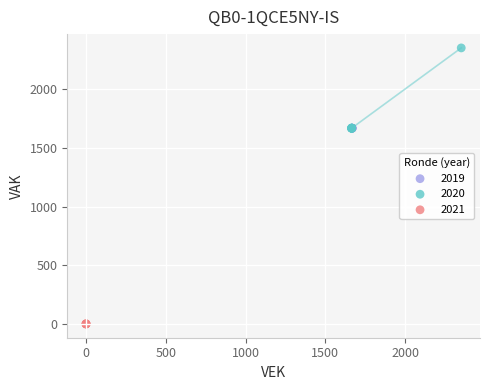

Which series contains the lowest Y value?

2021